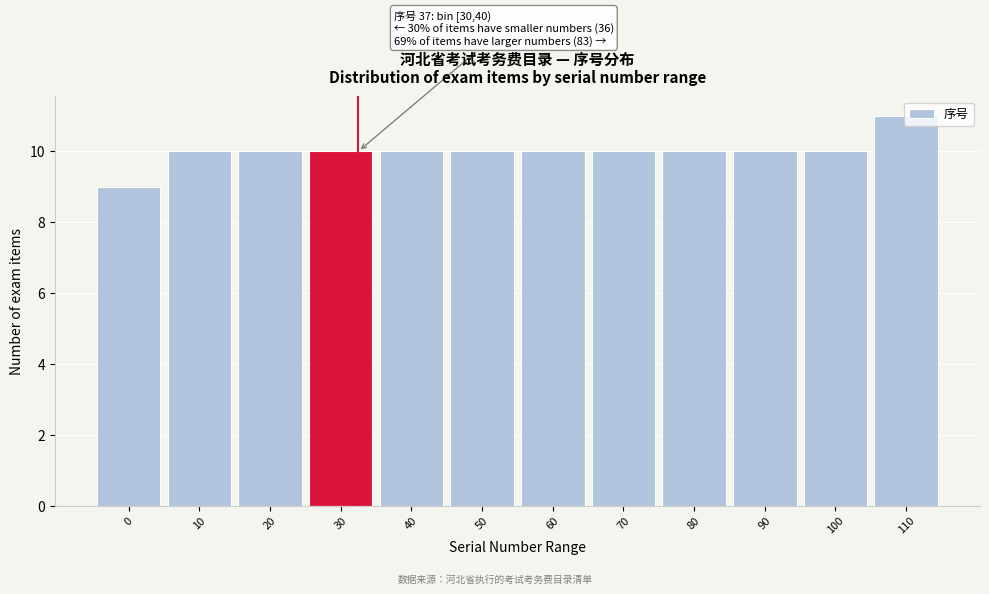

What is the average value?

10